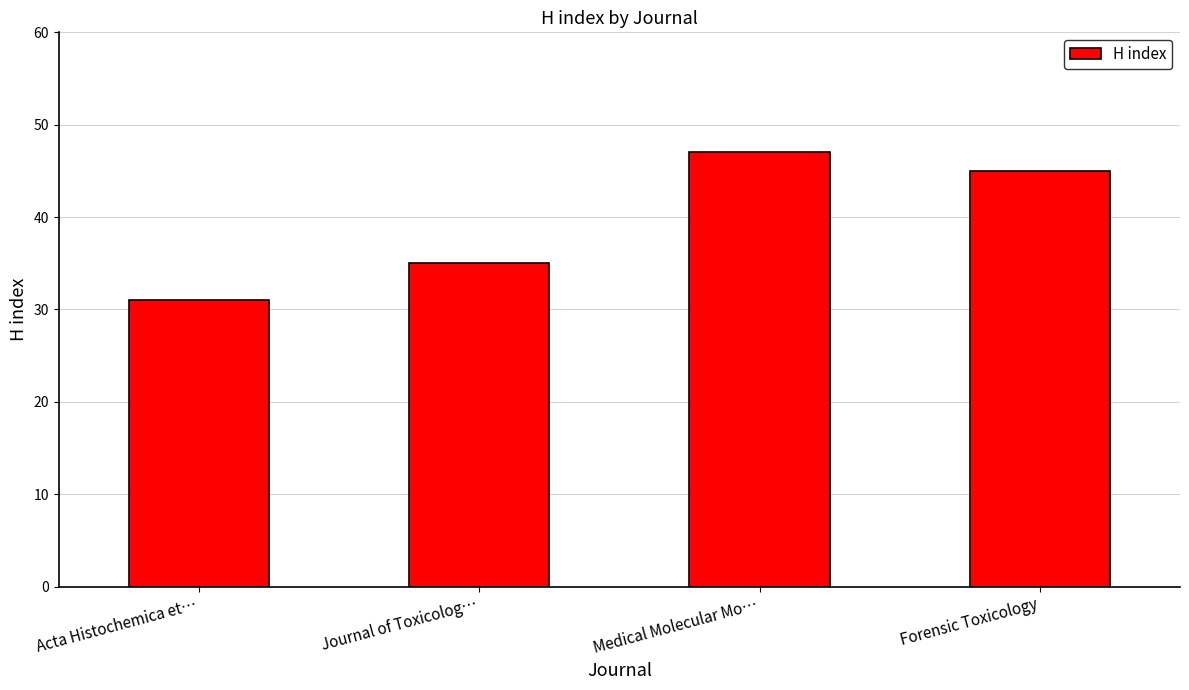

Read the value at Forensic Toxicology.

45